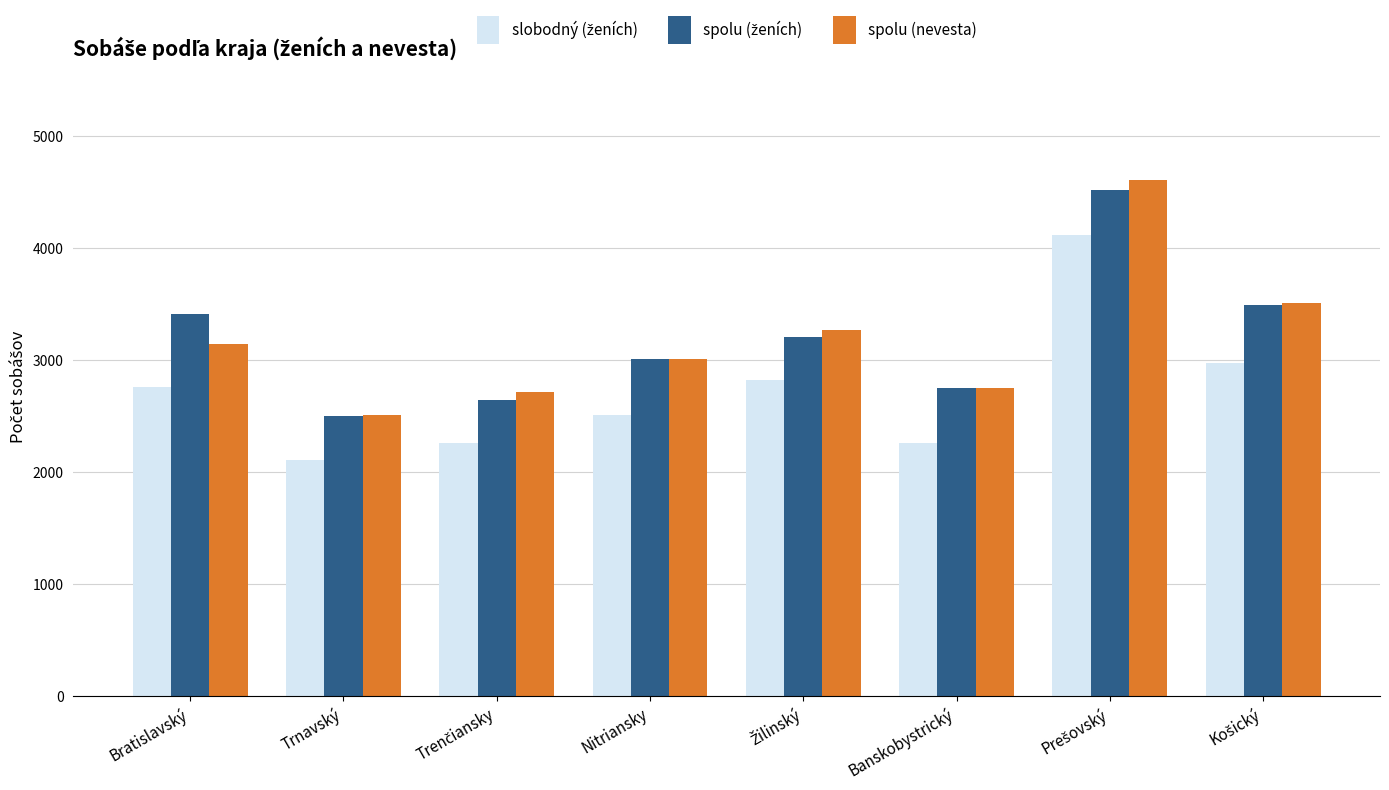

What is the sum of all spolu (nevesta) values?

25491